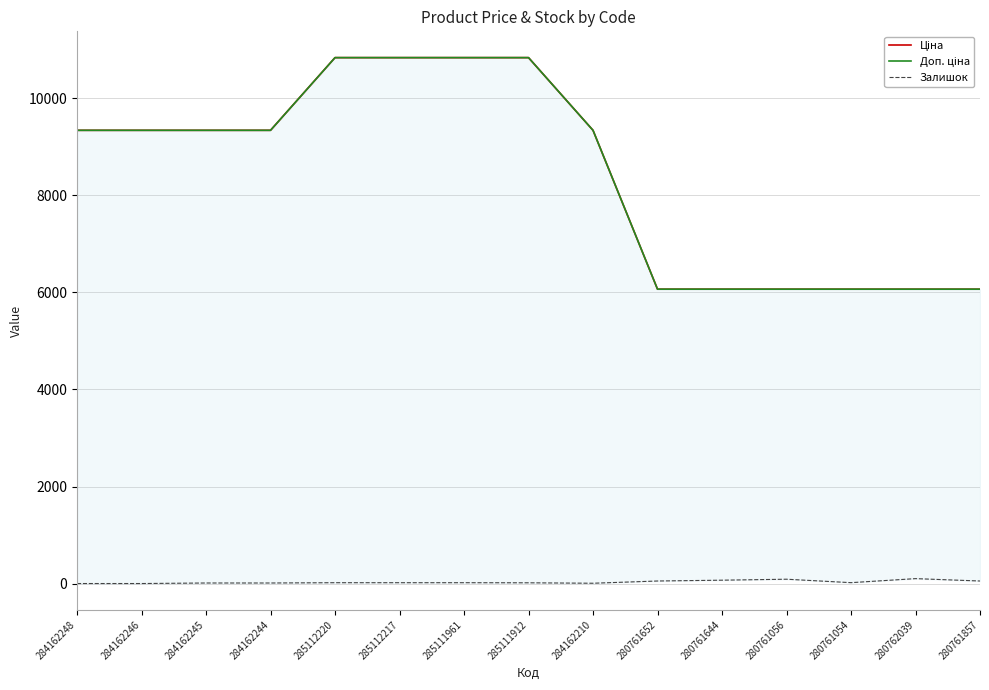

True or false: Залишок has a value of 59.4 at 280761056.

False